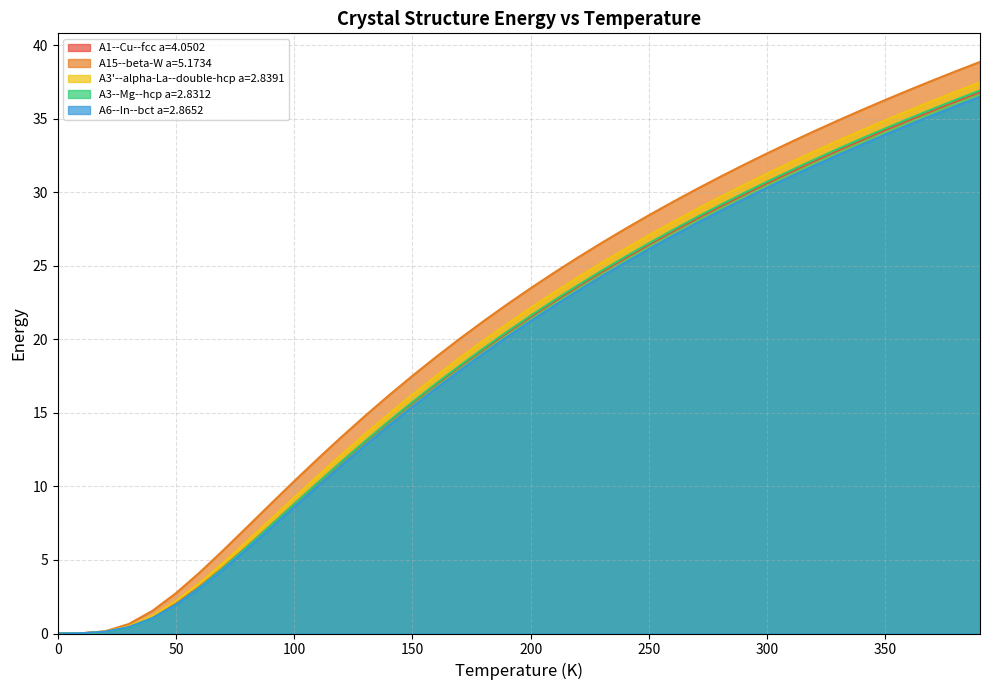

Is the value of A15--beta-W a=5.1734 at 330 greater than the value of A3'--alpha-La--double-hcp a=2.8391 at 70?

Yes